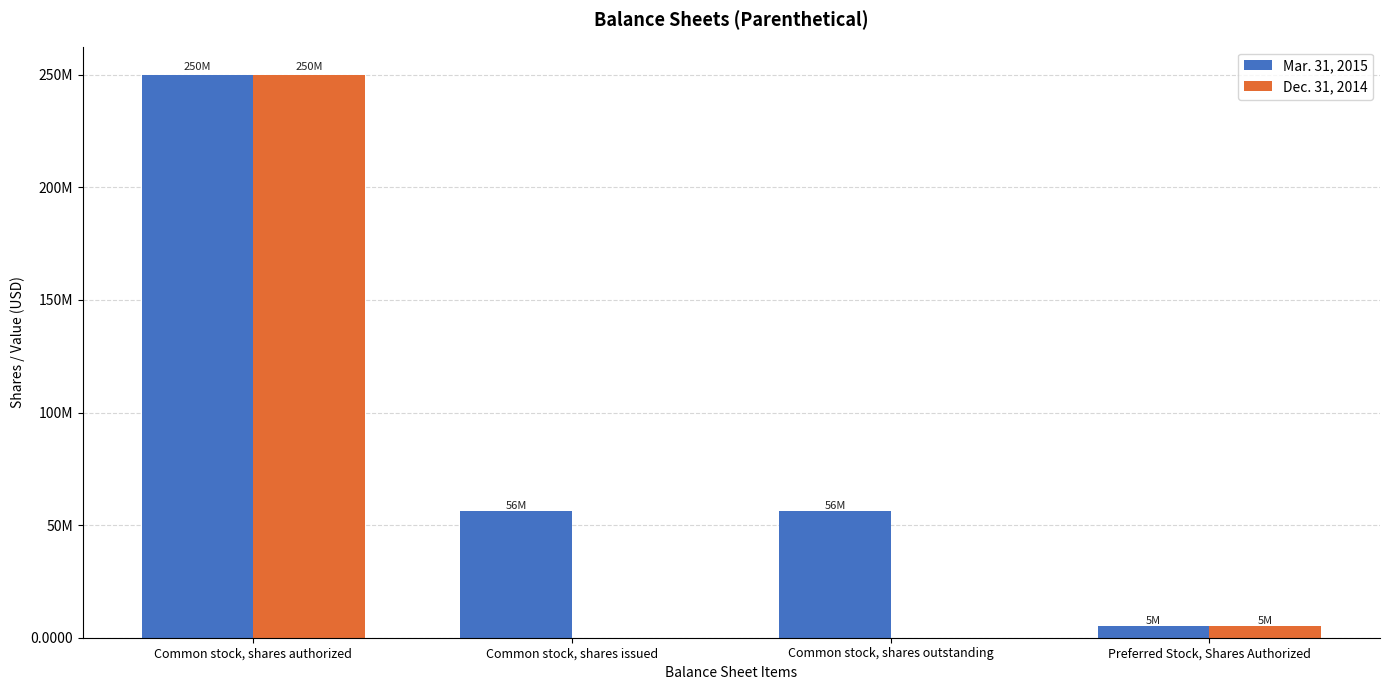

Are the bars grouped side by side (vs. stacked)?

Yes